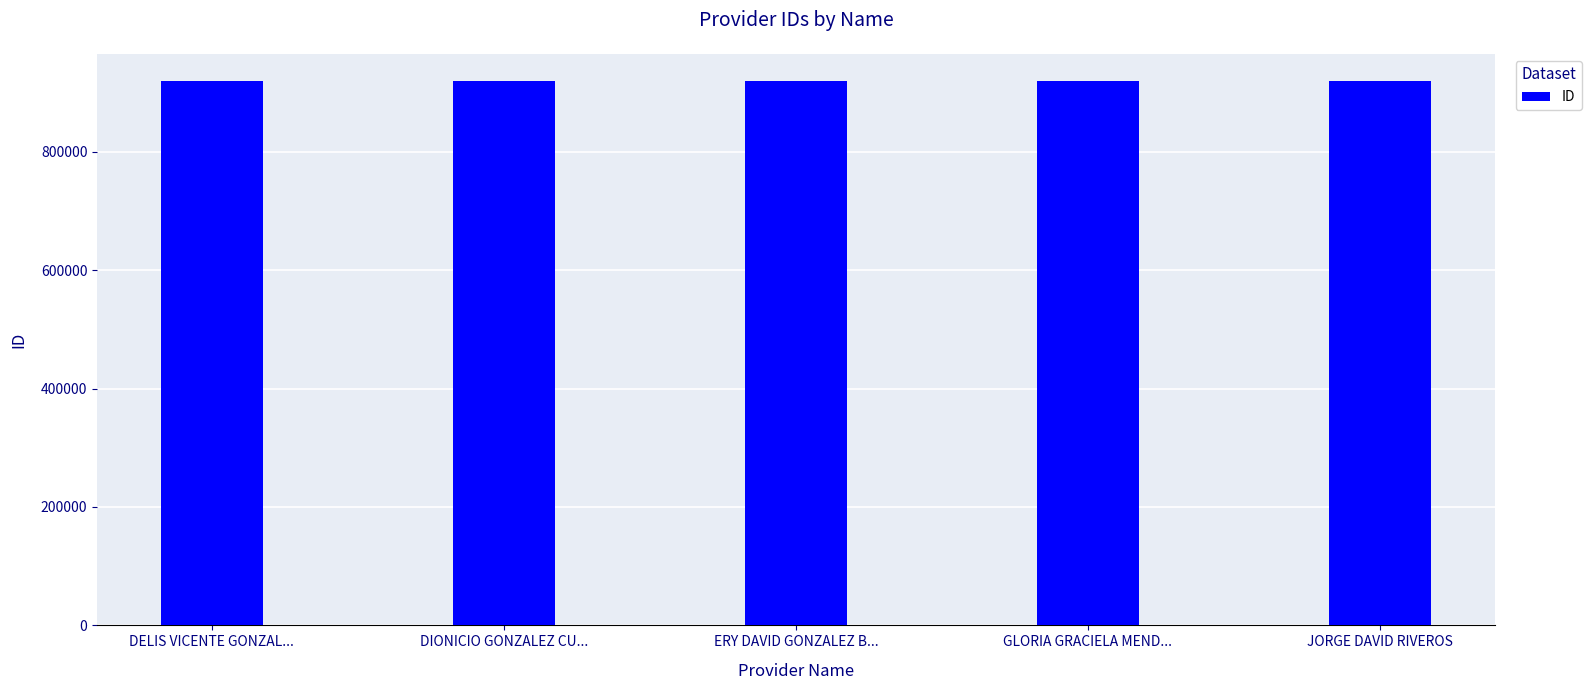

Approximately how many times larger is the value at ERY DAVID GONZALEZ B... compared to JORGE DAVID RIVEROS?

1.0